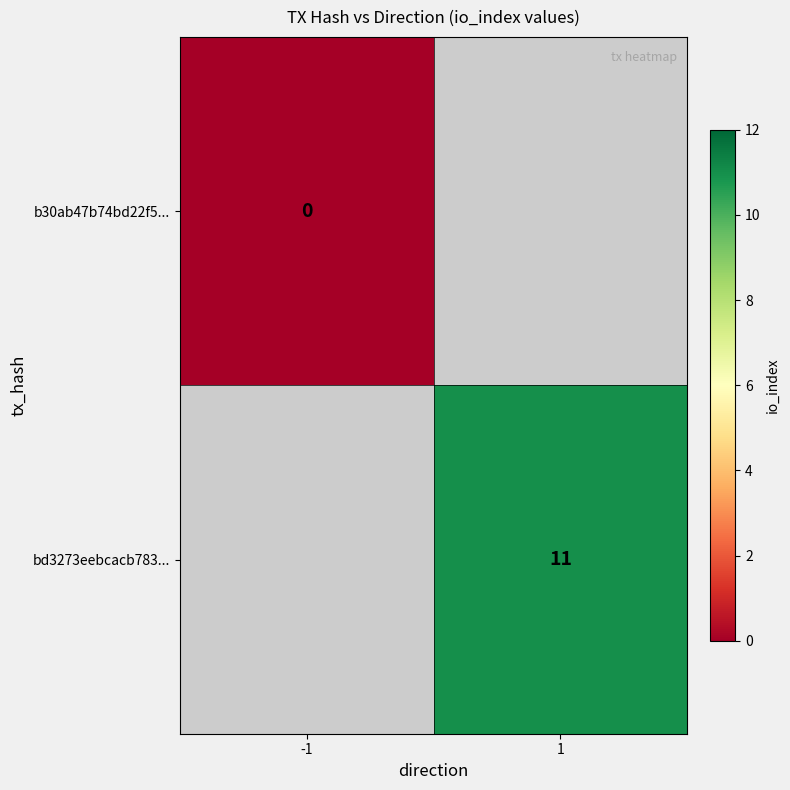

How many categories are shown in the chart?

2